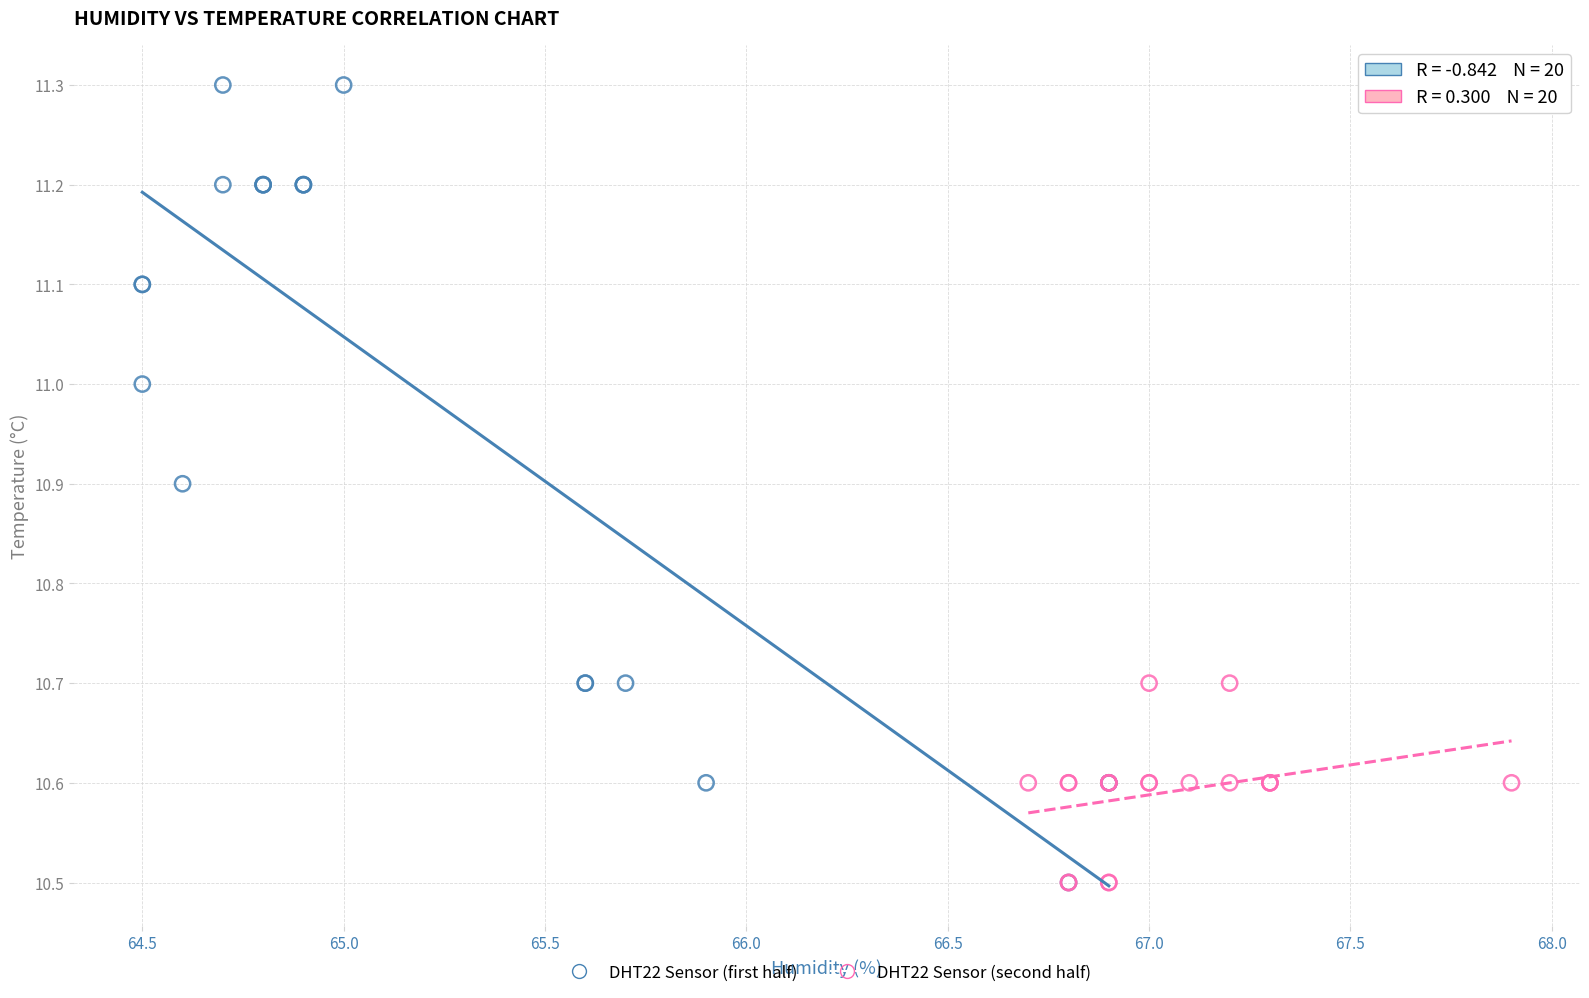

Which series contains the highest Y value?

DHT22 Sensor (first half)